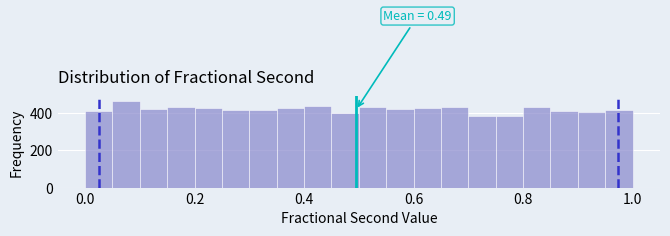

Around what value on the x-axis is the tallest bar? Give the approximate position of its centre, as read against the axis.

0.08